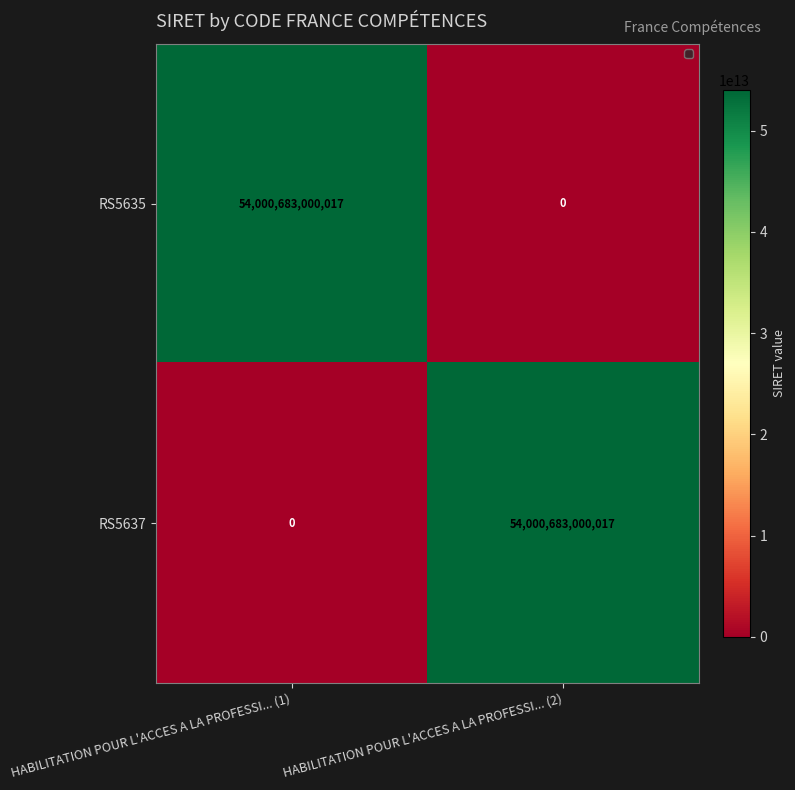

What is the difference between the RS5637 values at HABILITATION POUR L'ACCES A LA PROFESSI... (1) and HABILITATION POUR L'ACCES A LA PROFESSI... (2)?

54000683000017